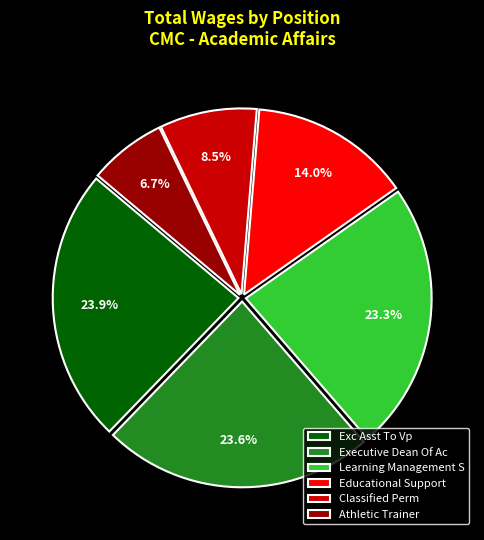

Between Athletic Trainer and Classified Perm, which is larger?

Classified Perm